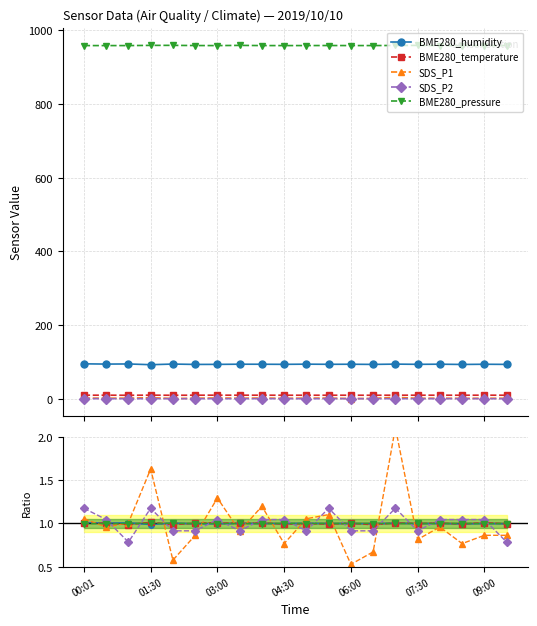

Which series changed the most between 01:30 and 12?

SDS_P1